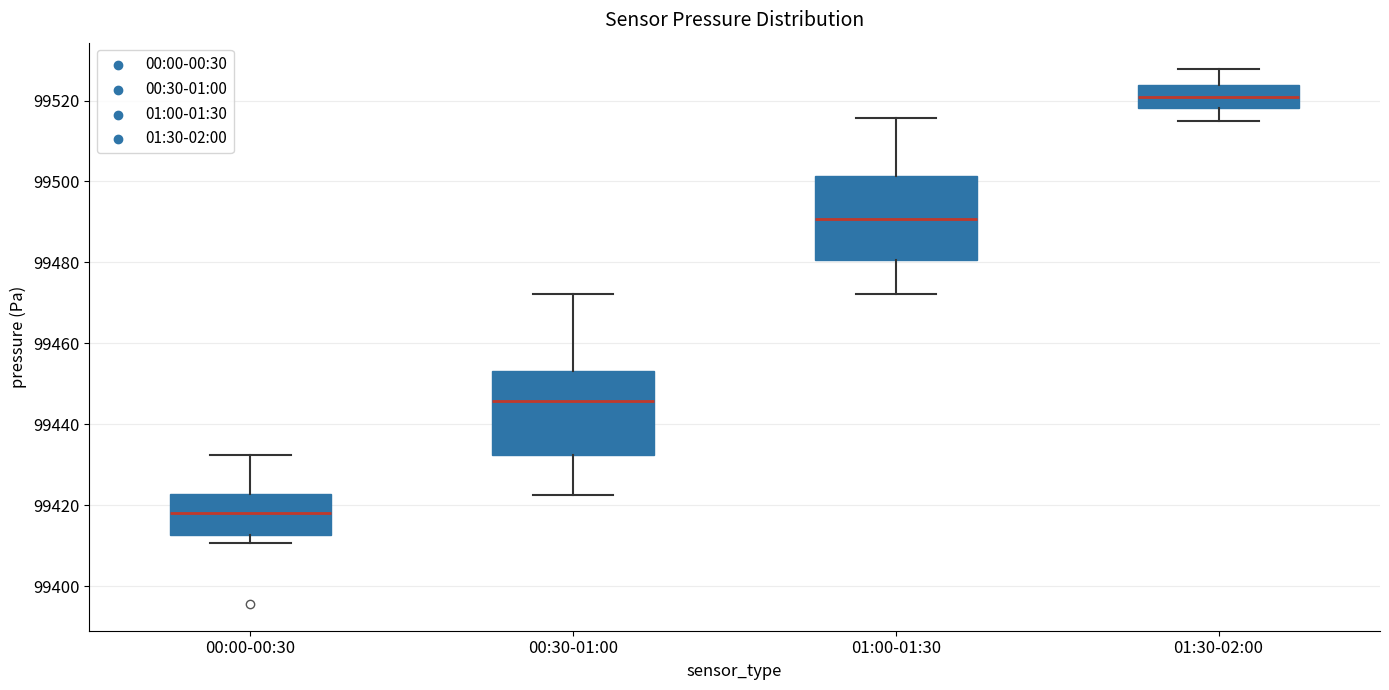

Which box's median line is the lowest?

00:00-00:30